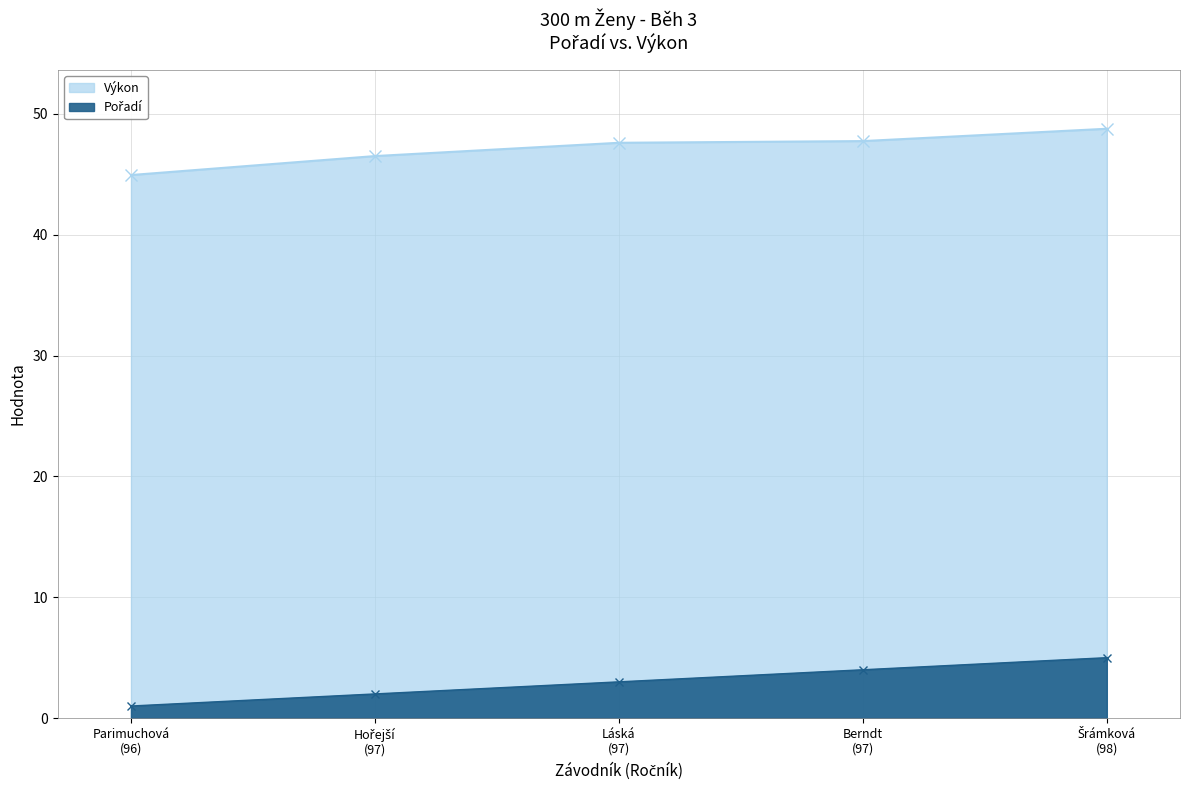

The value of Výkon at Šrámková
(98) is 11.4. True or false?

False